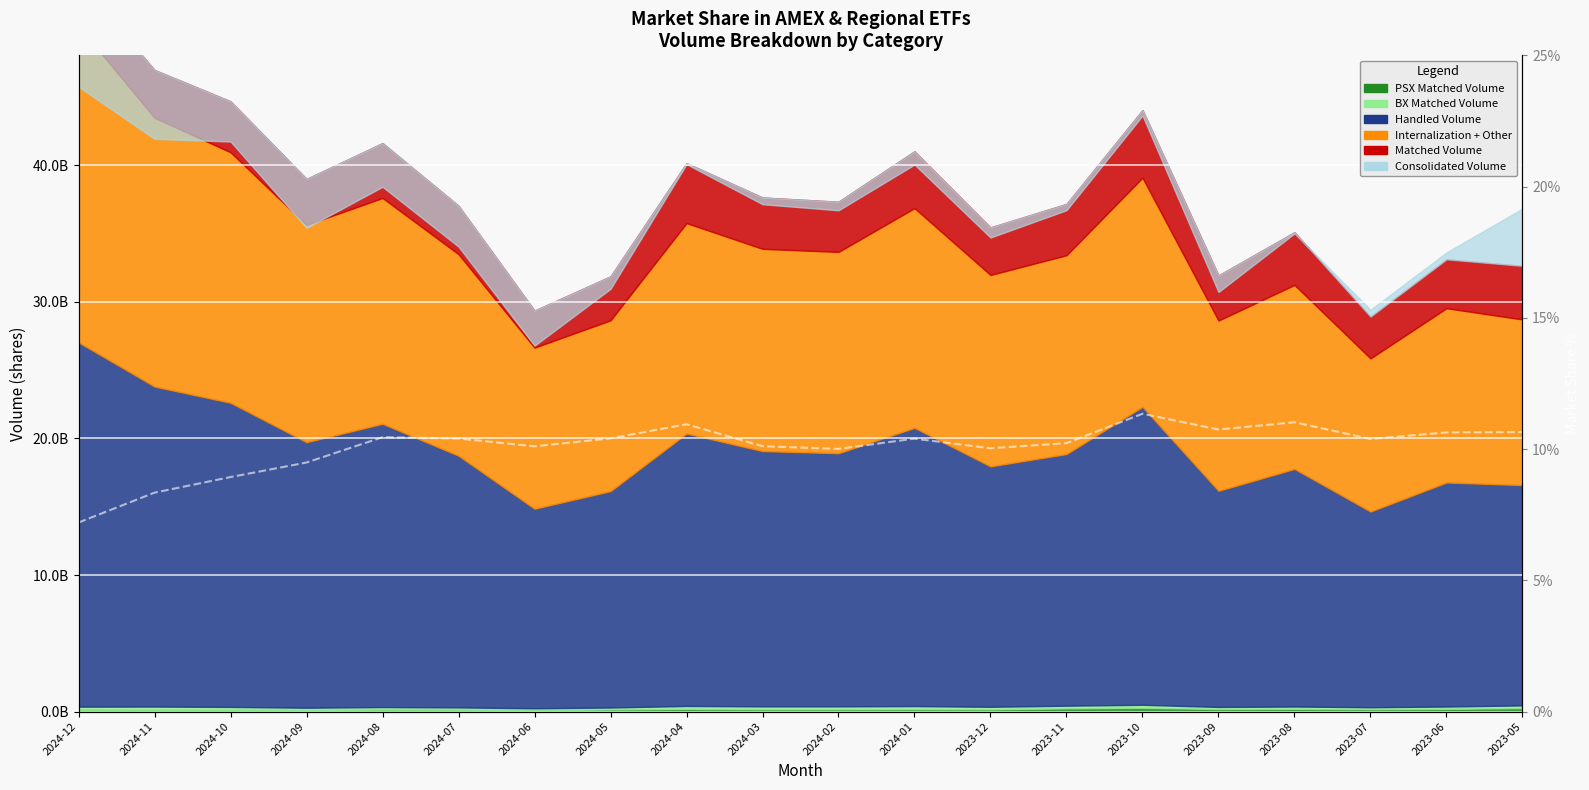

What is the greatest value displayed?

11.3